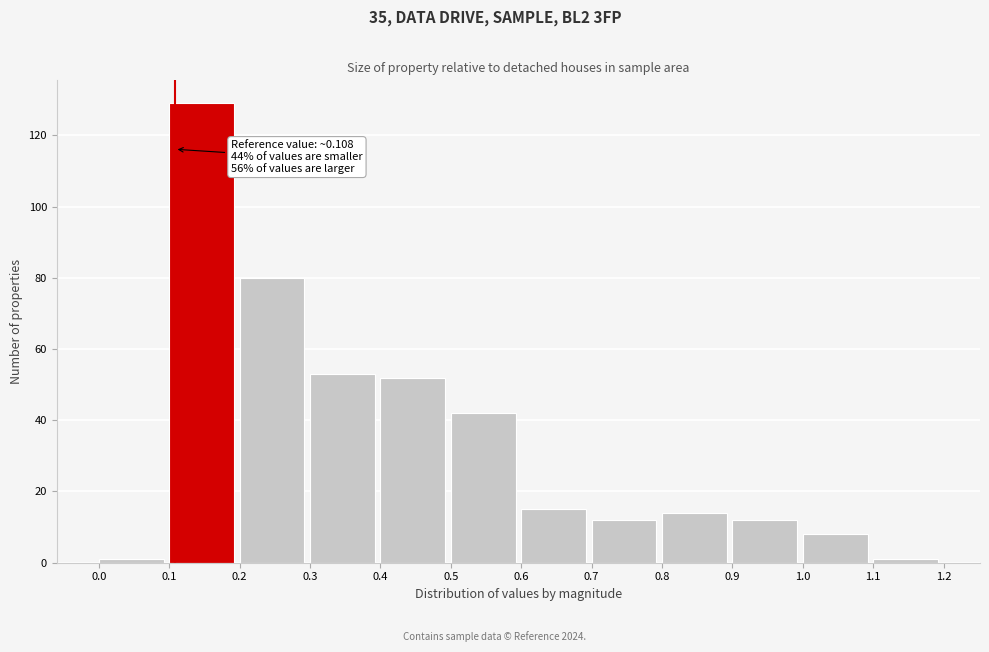

Over which range of the x-axis is the bar tallest?

0.1 to 0.2